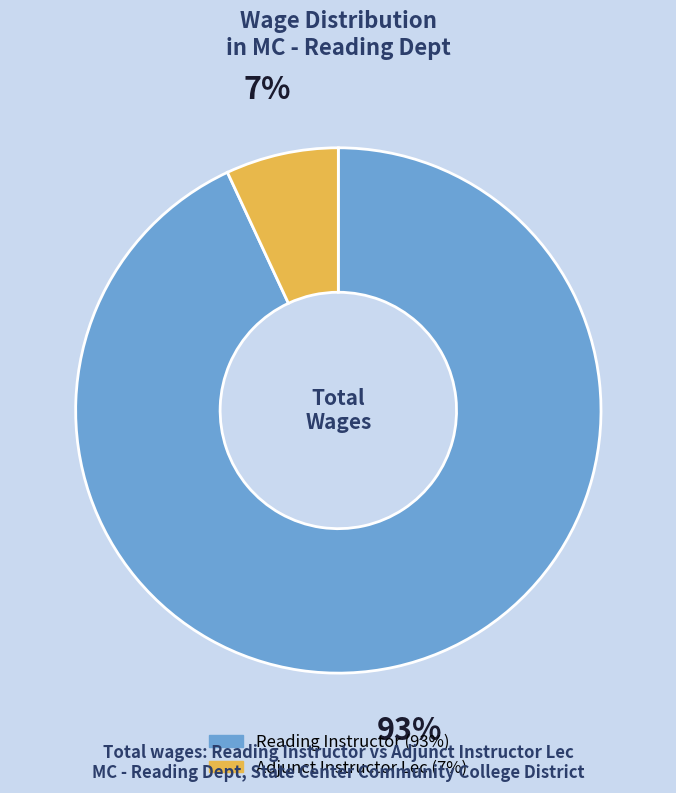

How many slices are in this pie chart?

2